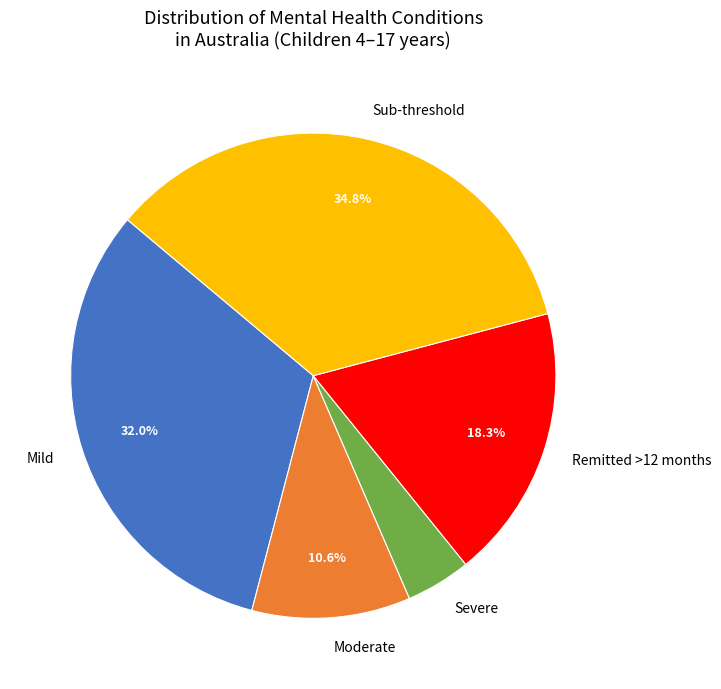

What is the ratio of the value at Remitted >12 months to the value at Moderate?

1.7